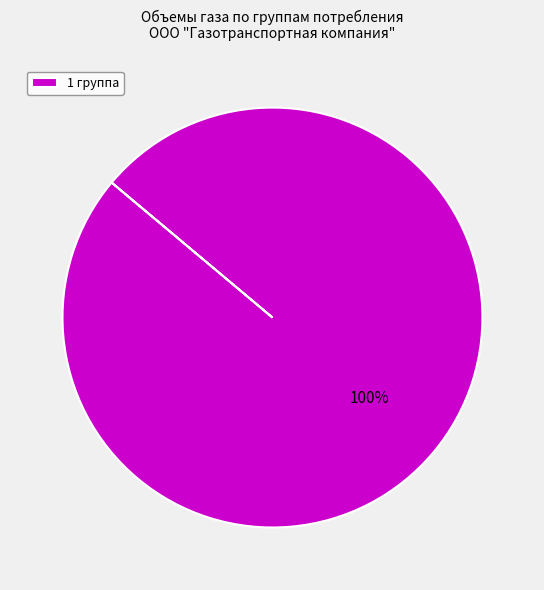

True or false: 1 группа accounts for 100% of the total.

True